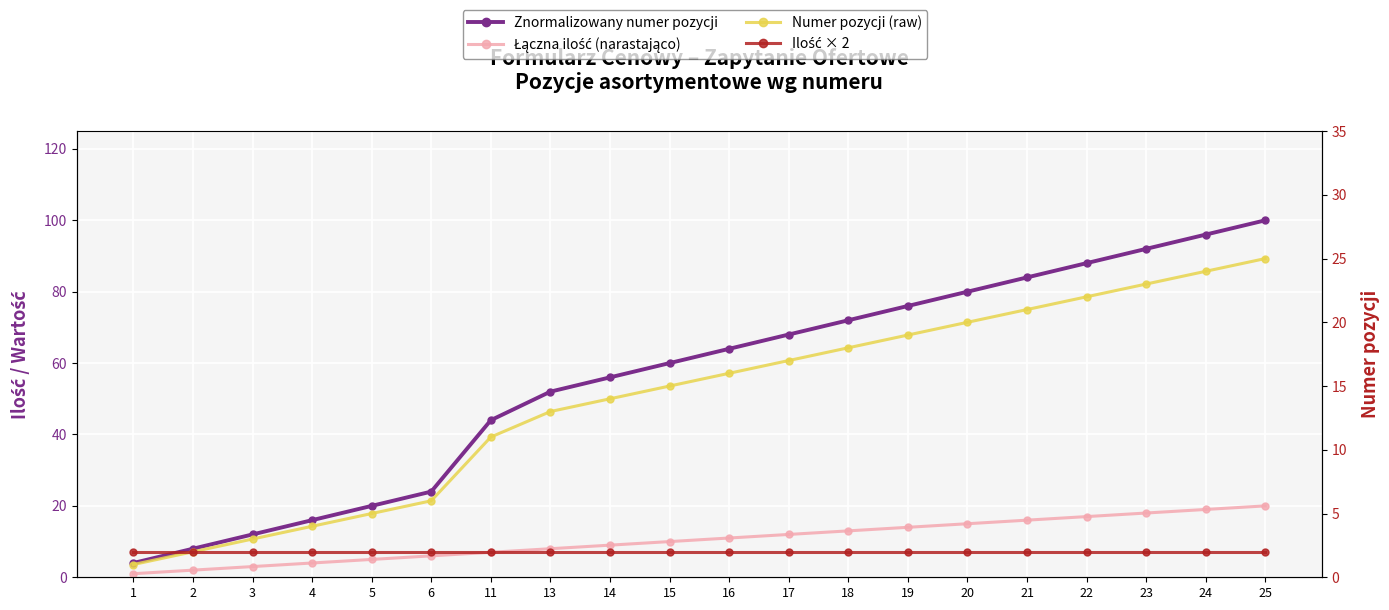

Reading right to left, transcribe all the data shown in this chart.

Znormalizowany numer pozycji: 25=100.0	24=96.0	23=92.0	22=88.0	21=84.0	20=80.0	19=76.0	18=72.0	17=68.0	16=64.0	15=60.0	14=56.0	13=52.0	11=44.0	6=24.0	5=20.0	4=16.0	3=12.0	2=8.0	1=4.0
Łączna ilość (narastająco): 25=20.0	24=19.0	23=18.0	22=17.0	21=16.0	20=15.0	19=14.0	18=13.0	17=12.0	16=11.0	15=10.0	14=9.0	13=8.0	11=7.0	6=6.0	5=5.0	4=4.0	3=3.0	2=2.0	1=1.0
Numer pozycji (raw): 25=25.0	24=24.0	23=23.0	22=22.0	21=21.0	20=20.0	19=19.0	18=18.0	17=17.0	16=16.0	15=15.0	14=14.0	13=13.0	11=11.0	6=6.0	5=5.0	4=4.0	3=3.0	2=2.0	1=1.0
Ilość × 2: 25=2.0	24=2.0	23=2.0	22=2.0	21=2.0	20=2.0	19=2.0	18=2.0	17=2.0	16=2.0	15=2.0	14=2.0	13=2.0	11=2.0	6=2.0	5=2.0	4=2.0	3=2.0	2=2.0	1=2.0